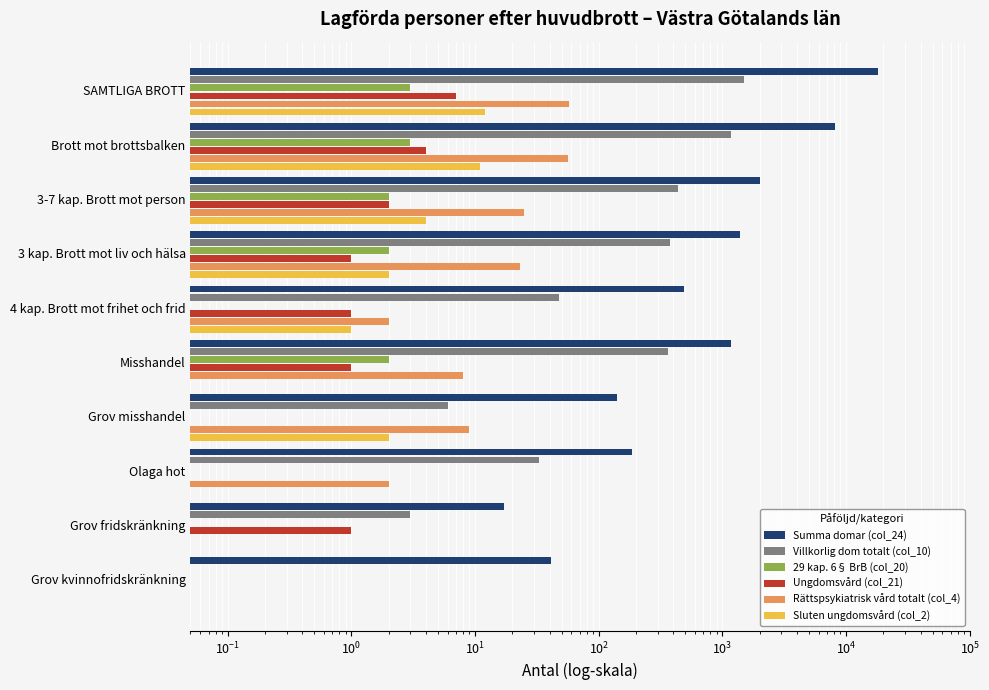

What are all the series names shown in the legend?

Summa domar (col_24), Villkorlig dom totalt (col_10), 29 kap. 6§ BrB (col_20), Ungdomsvård (col_21), Rättspsykiatrisk vård totalt (col_4), Sluten ungdomsvård (col_2)